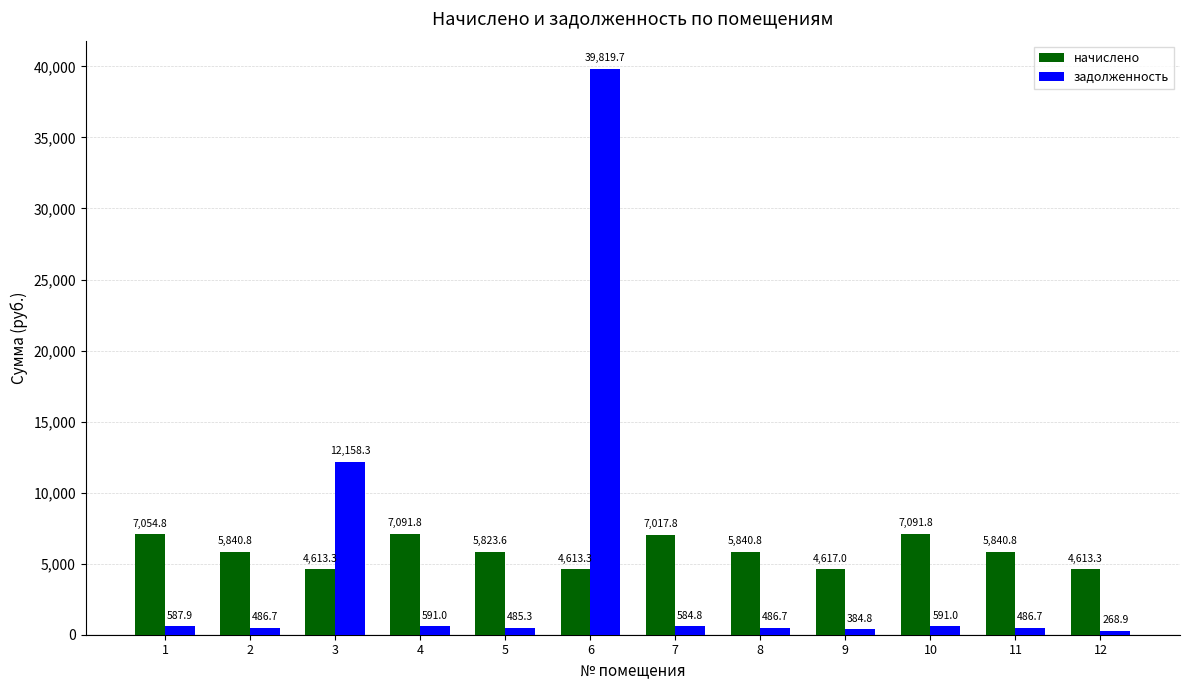

What is the spread (max minus min) of values at 1?

6466.9